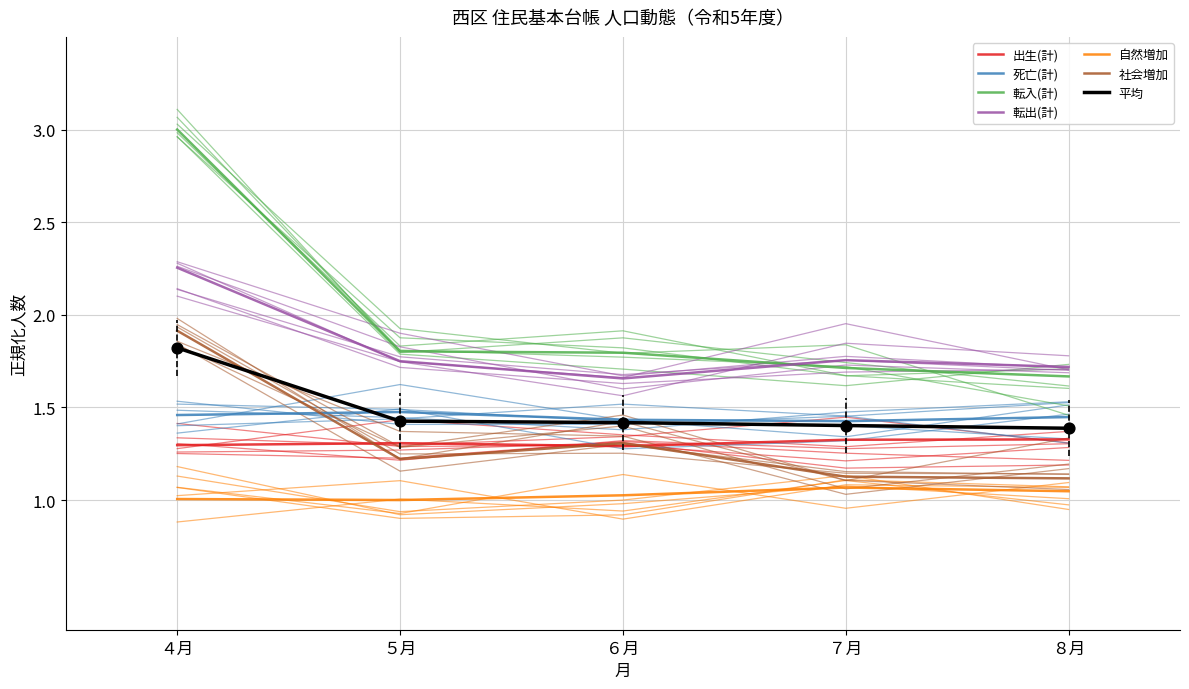

Which series has the widest spread of Y values?

転入(計)